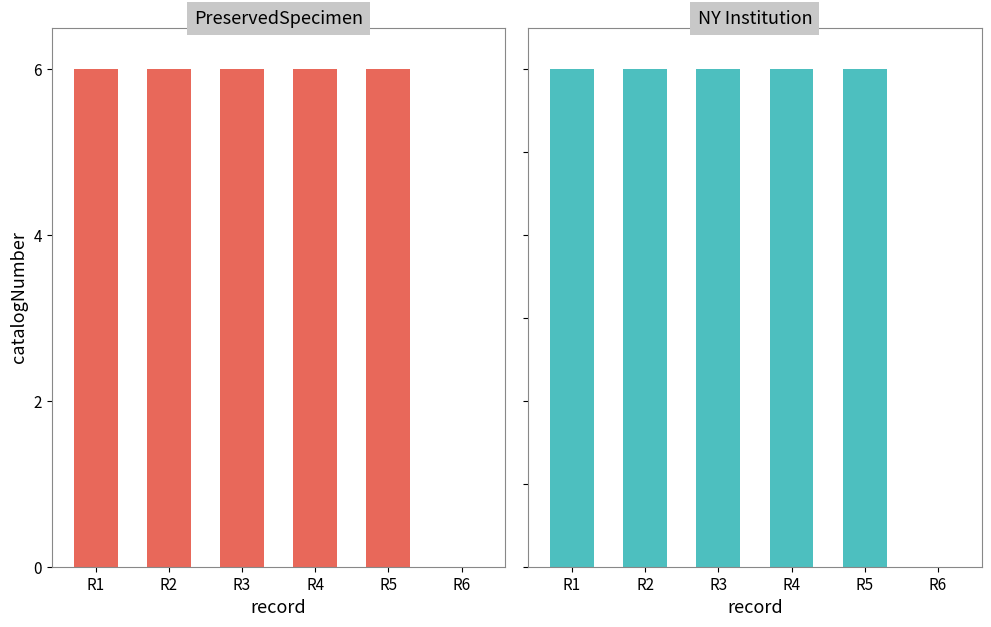

Reading left to right, extract all data points from this chart.

PreservedSpecimen: 6.0	6.0	6.0	6.0	6.0	0.0
NY Institution: 6.0	6.0	6.0	6.0	6.0	0.0